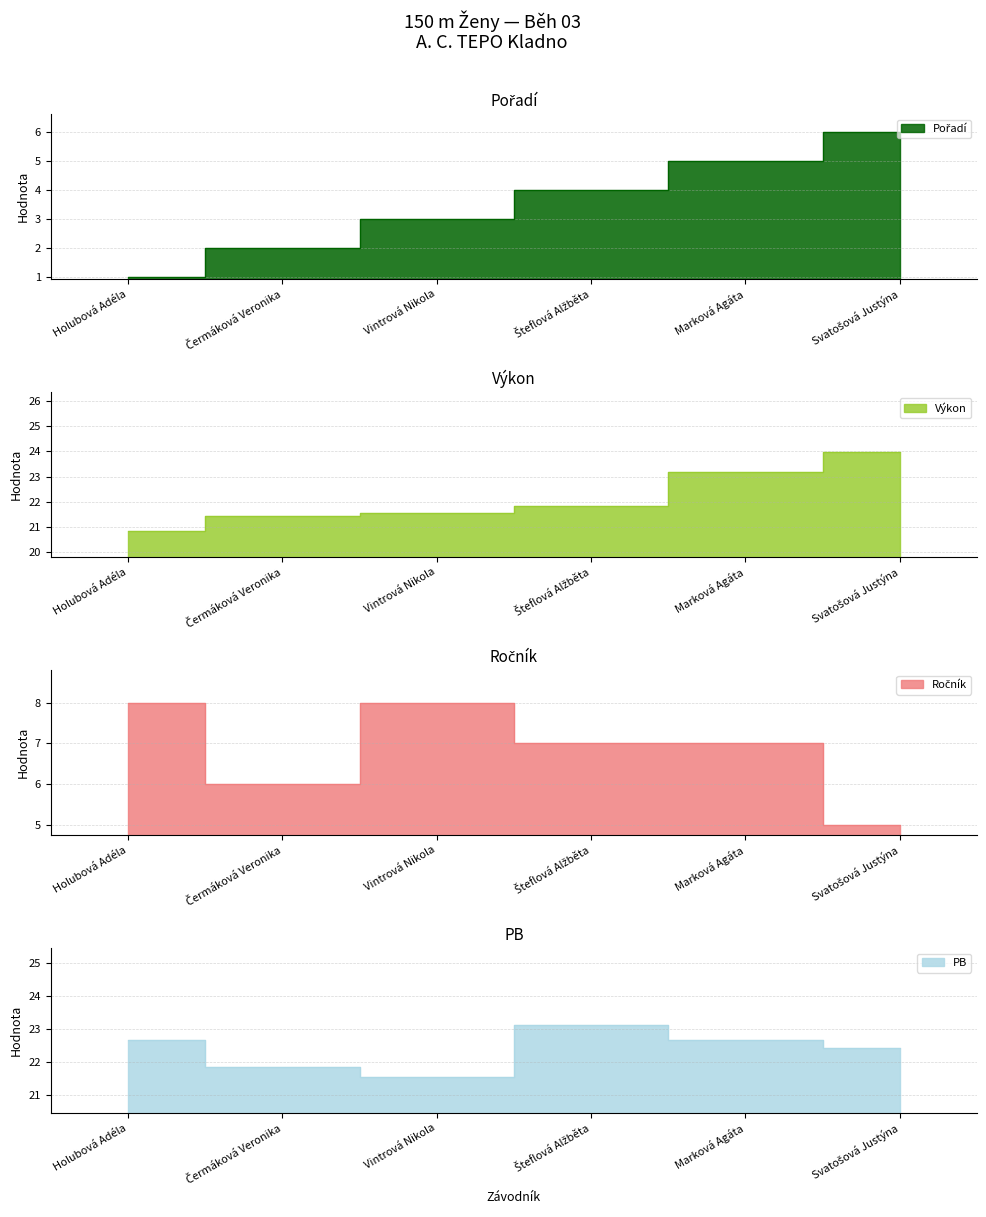

Is it true that PB equals 10.5 at Svatošová Justýna?

False